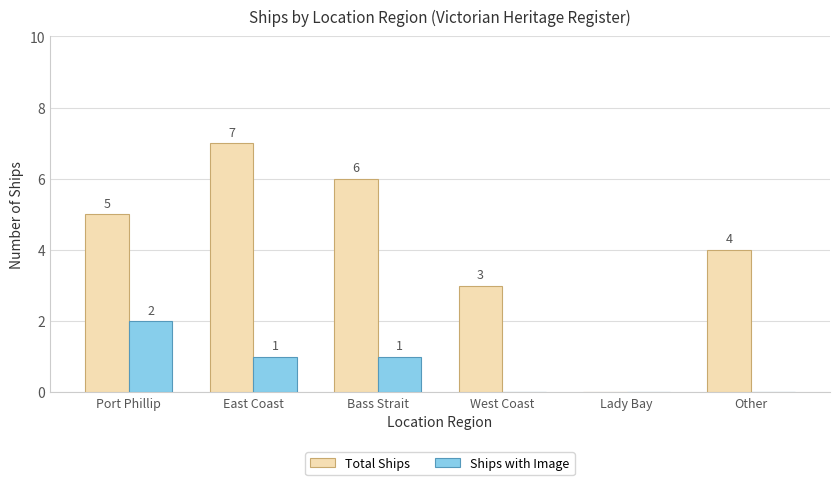

Which category has the highest value in the Ships with Image series?

Port Phillip